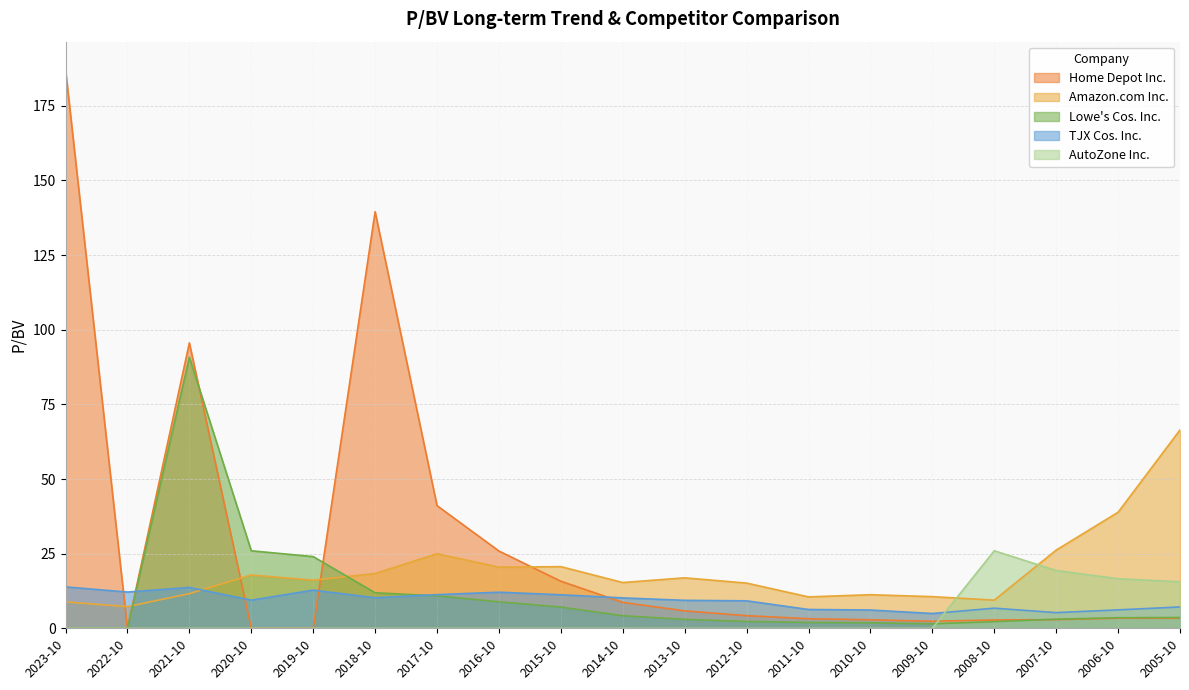

The value of AutoZone Inc. at 2022-10 is 0.0. True or false?

True